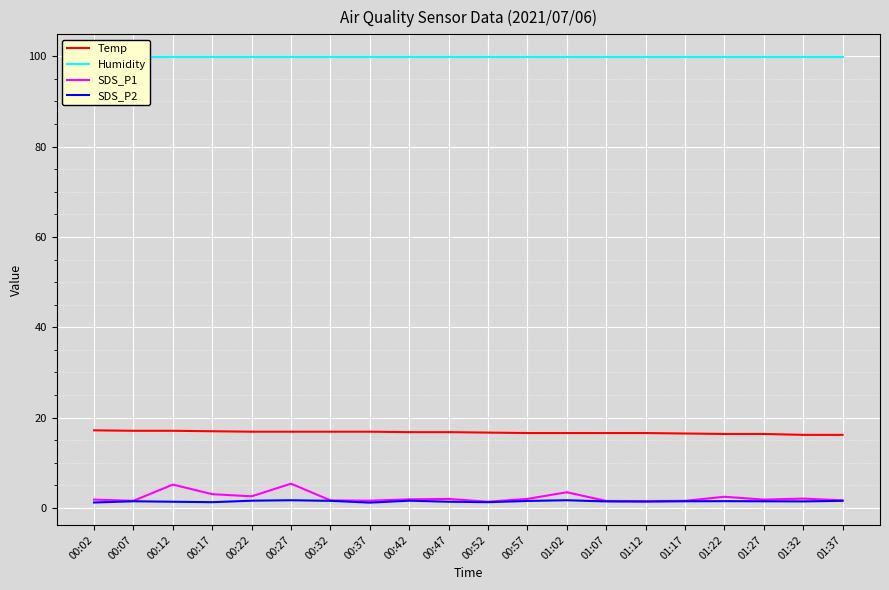

The value of Temp at 01:22 is 28.7. True or false?

False